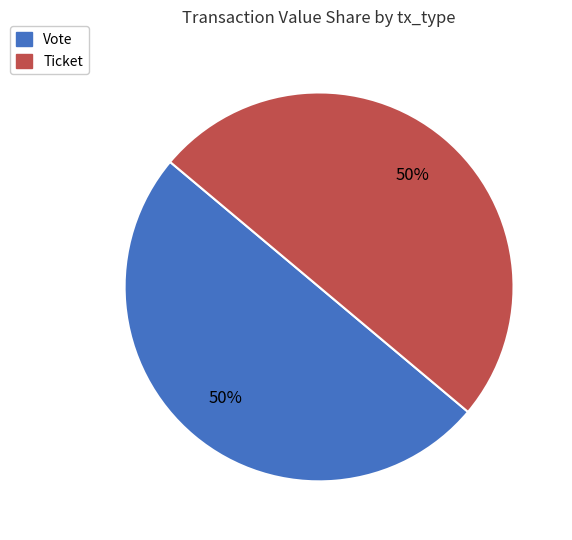

True or false: Ticket accounts for 37% of the total.

False